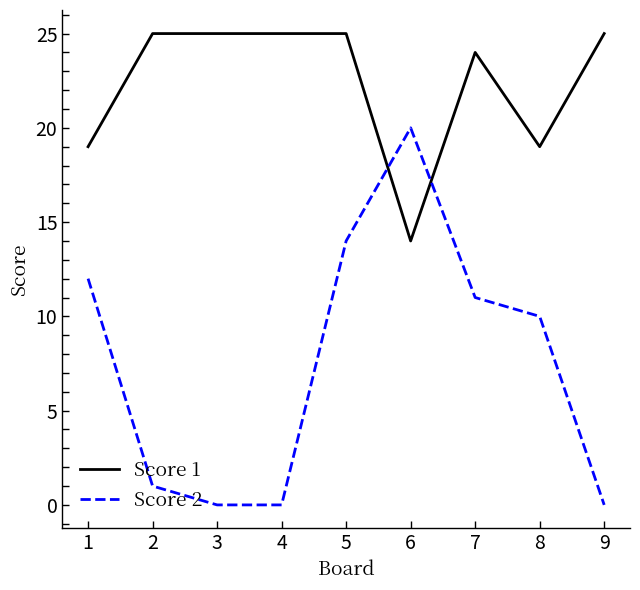

What is the difference between the maximum and minimum values in the Score 2 series?

20